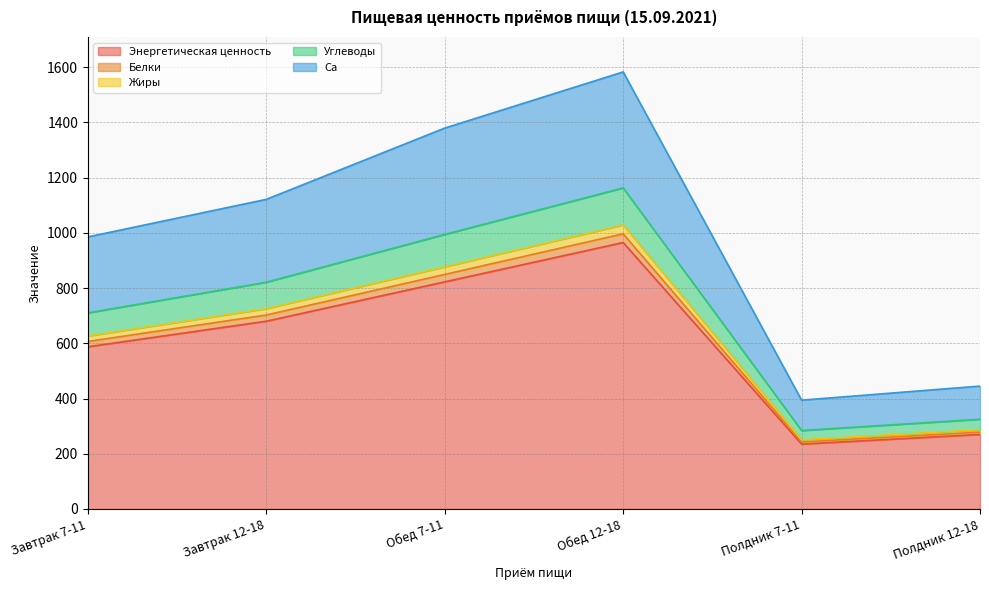

Which category has the highest value in the Энергетическая ценность series?

Обед 12-18